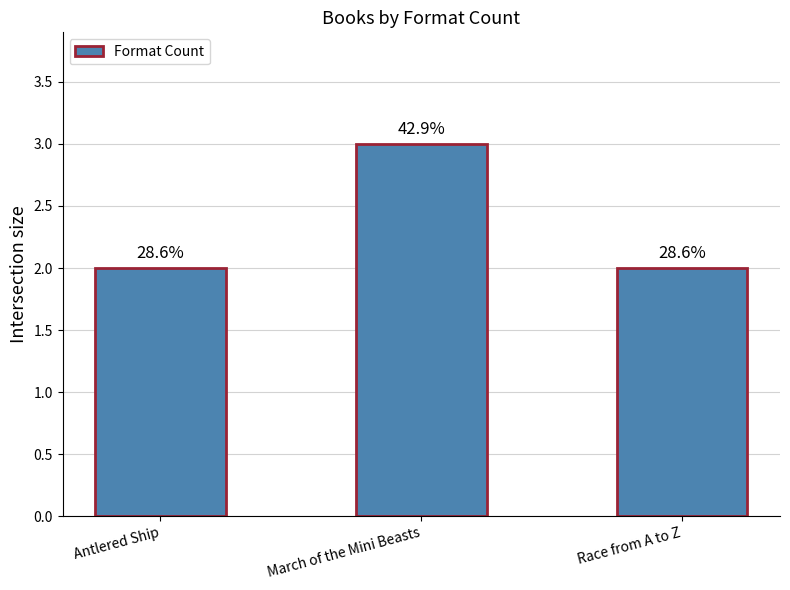

Read the value at March of the Mini Beasts.

3